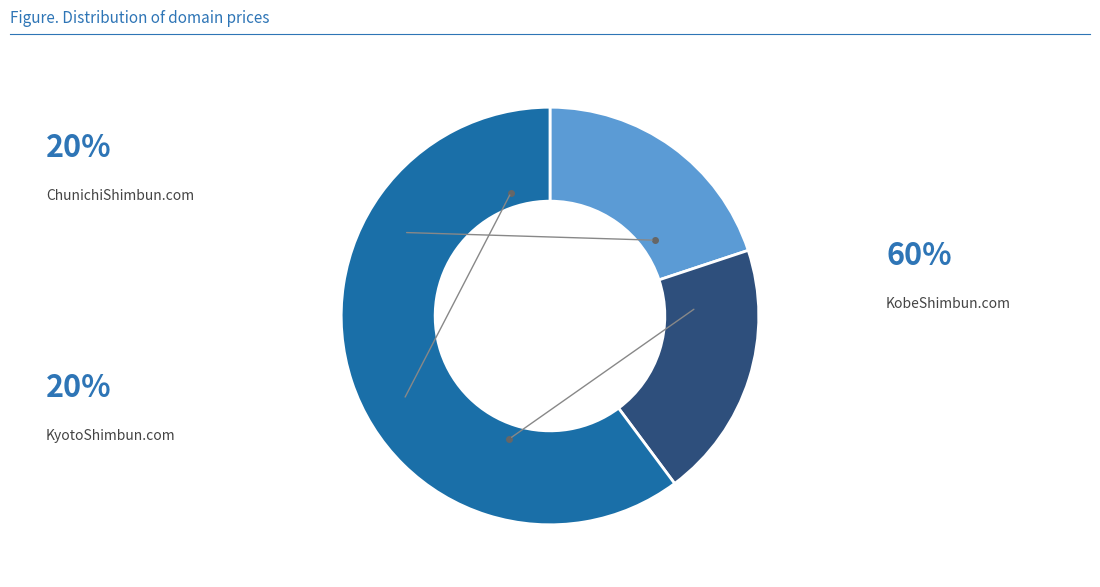

Does any single category account for the majority?

Yes